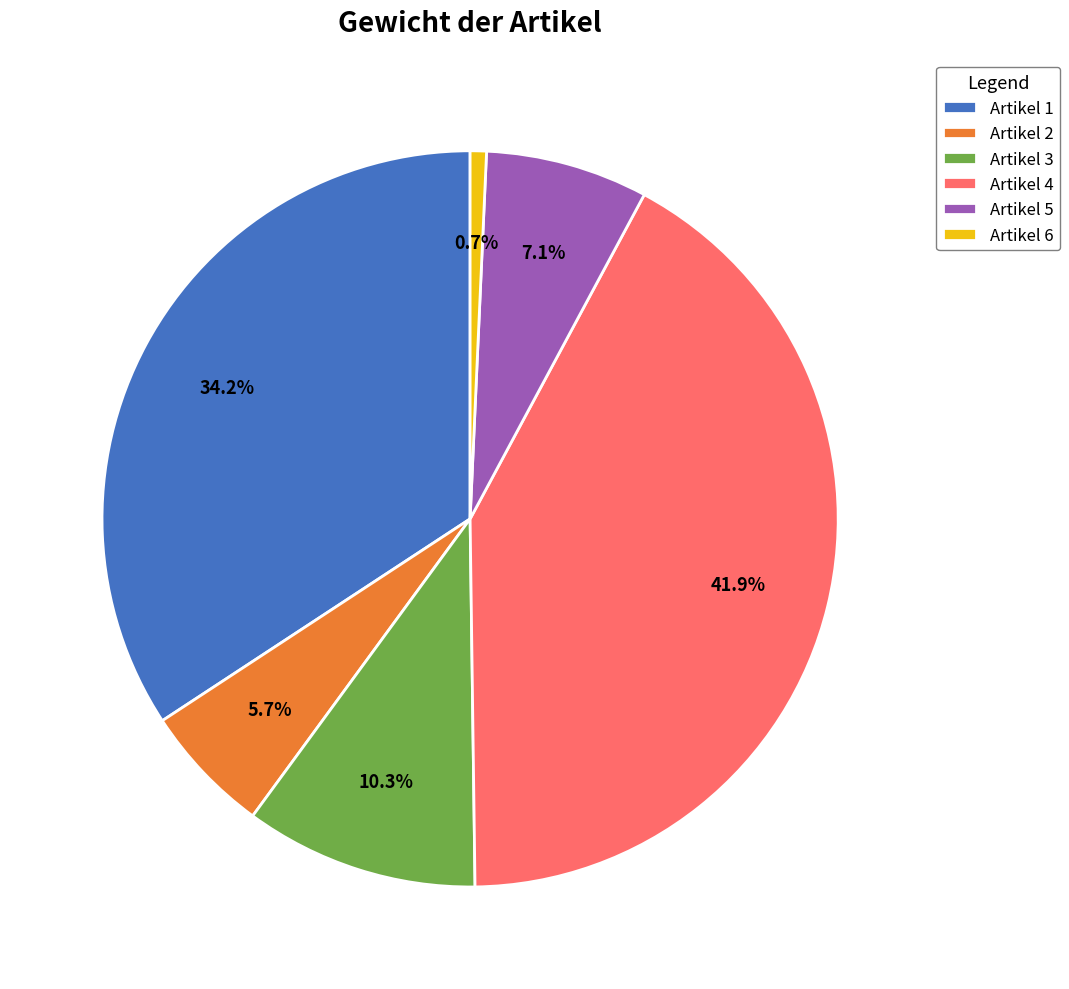

To the nearest percent, what portion does Artikel 5 represent?

7%